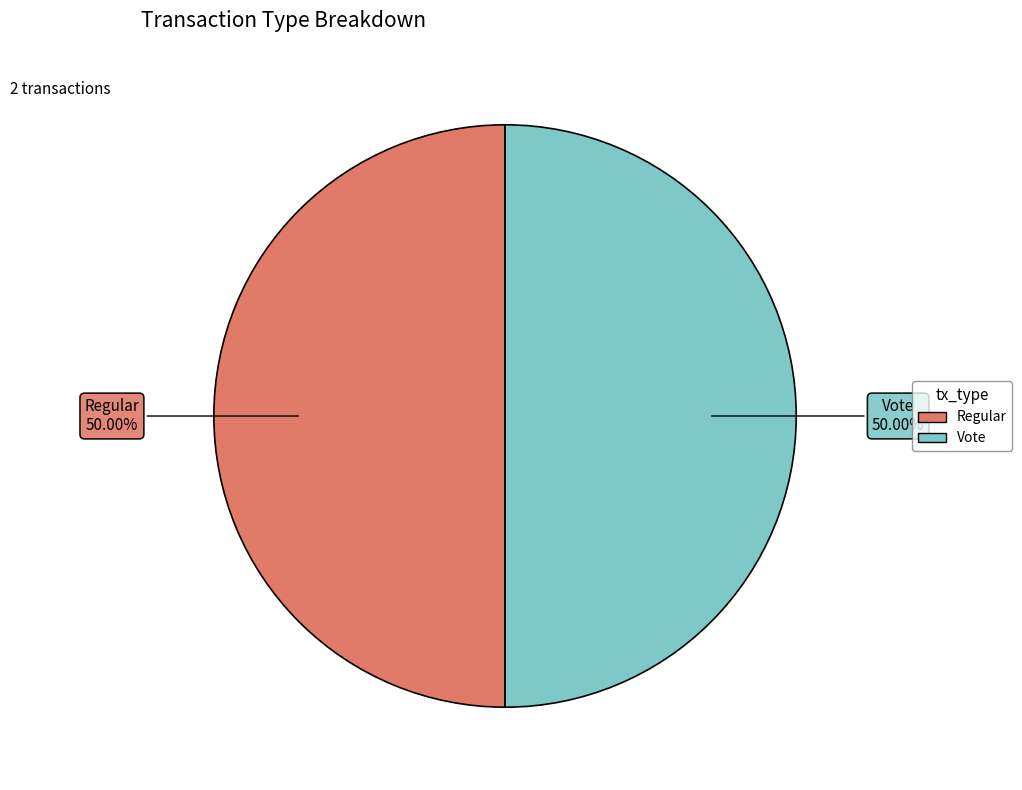

What percentage do Regular and Vote together represent?

100.0%